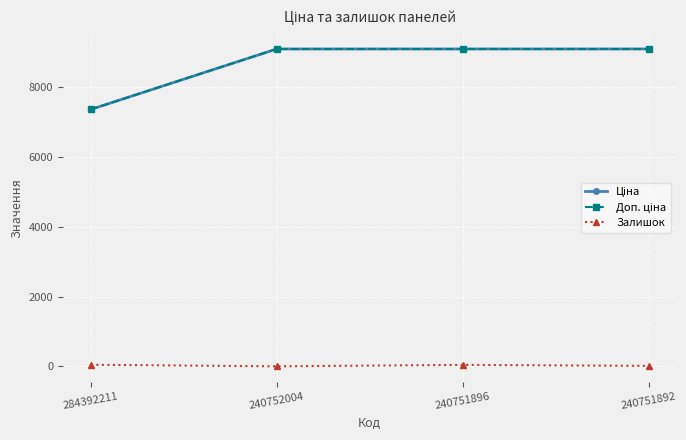

Rank the series at 240751892 from highest to lowest value.

Ціна, Доп. ціна, Залишок